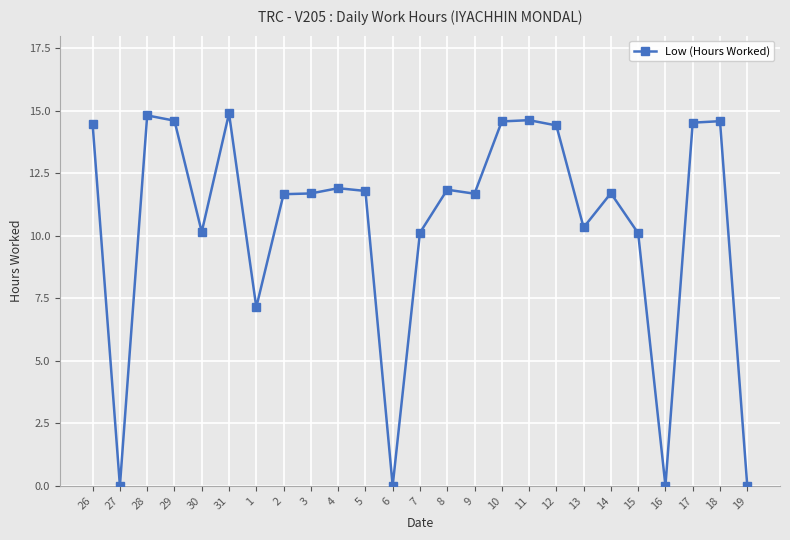

Read the value at 8.

11.8